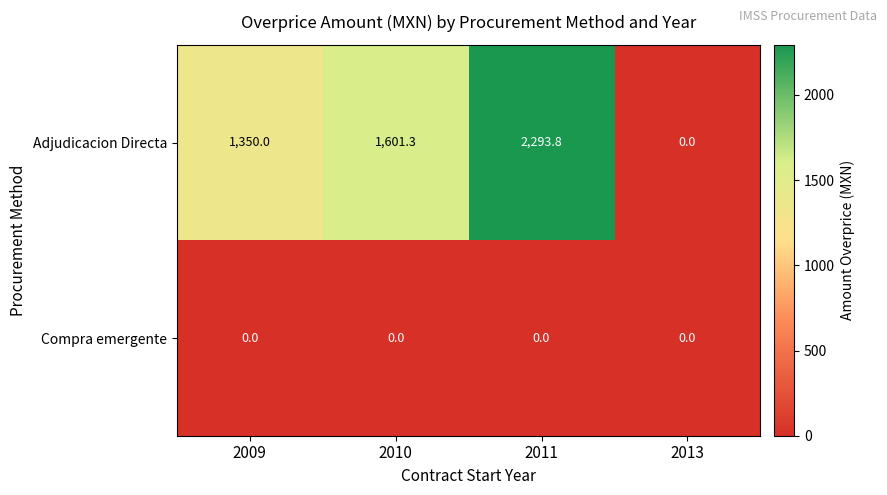

What is the greatest value displayed?

2293.8